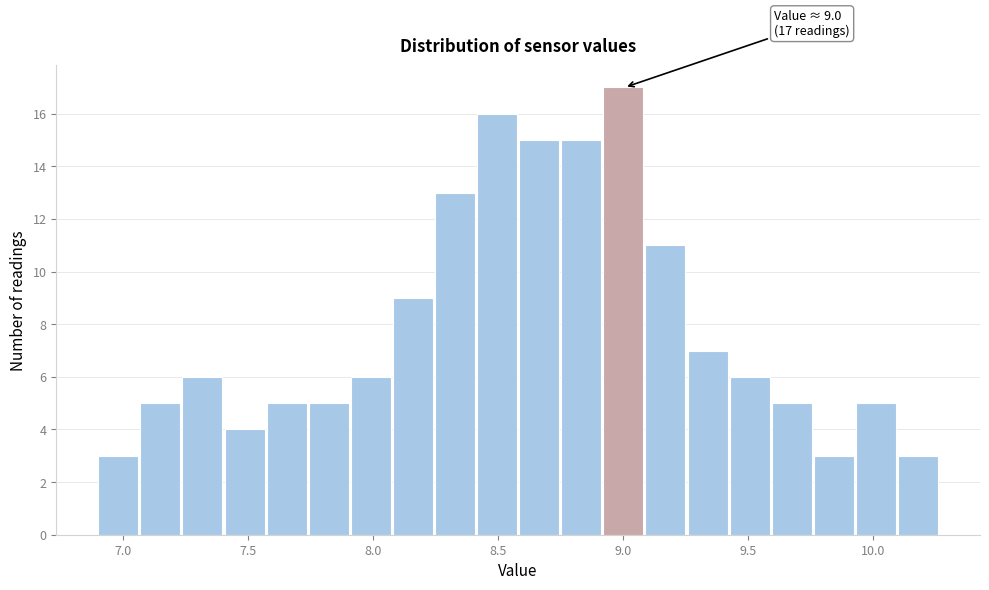

Around what value on the x-axis is the tallest bar? Give the approximate position of its centre, as read against the axis.

9.00